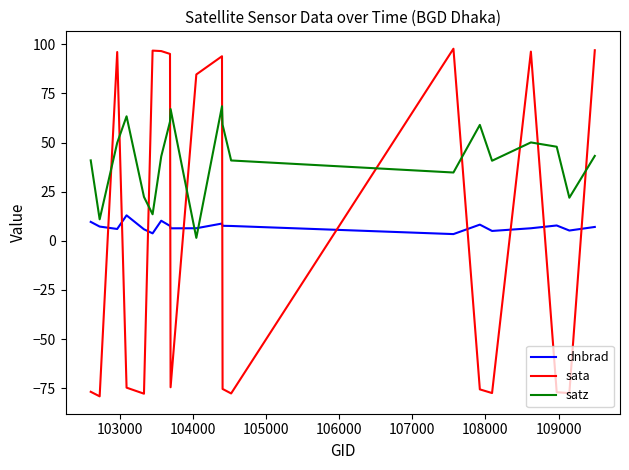

Which series has the widest spread of values?

sata